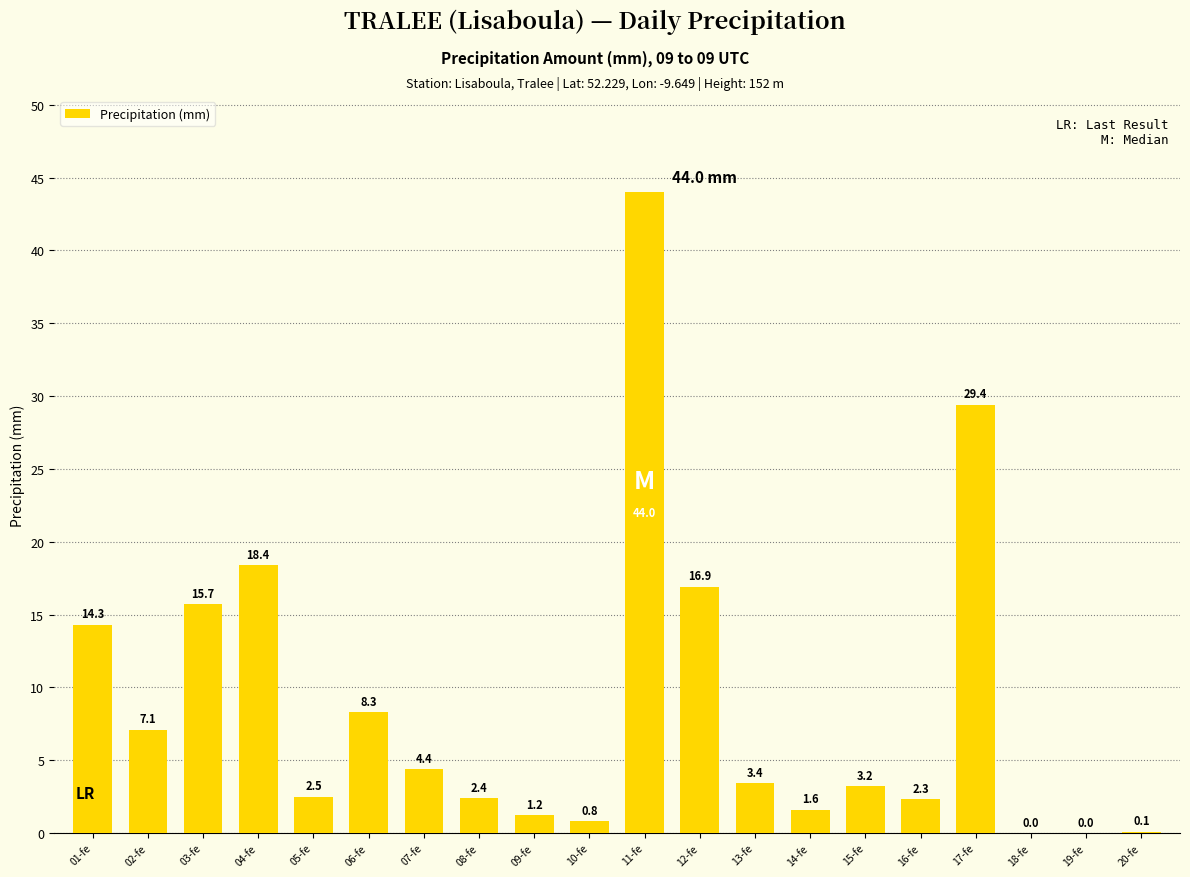

Where is the data nearest to the value 22?

04-fe